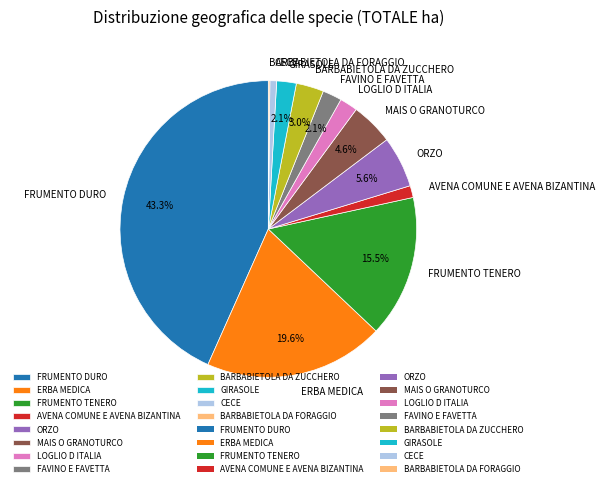

To the nearest percent, what is the difference between the FRUMENTO TENERO and GIRASOLE slice percentages?

13%